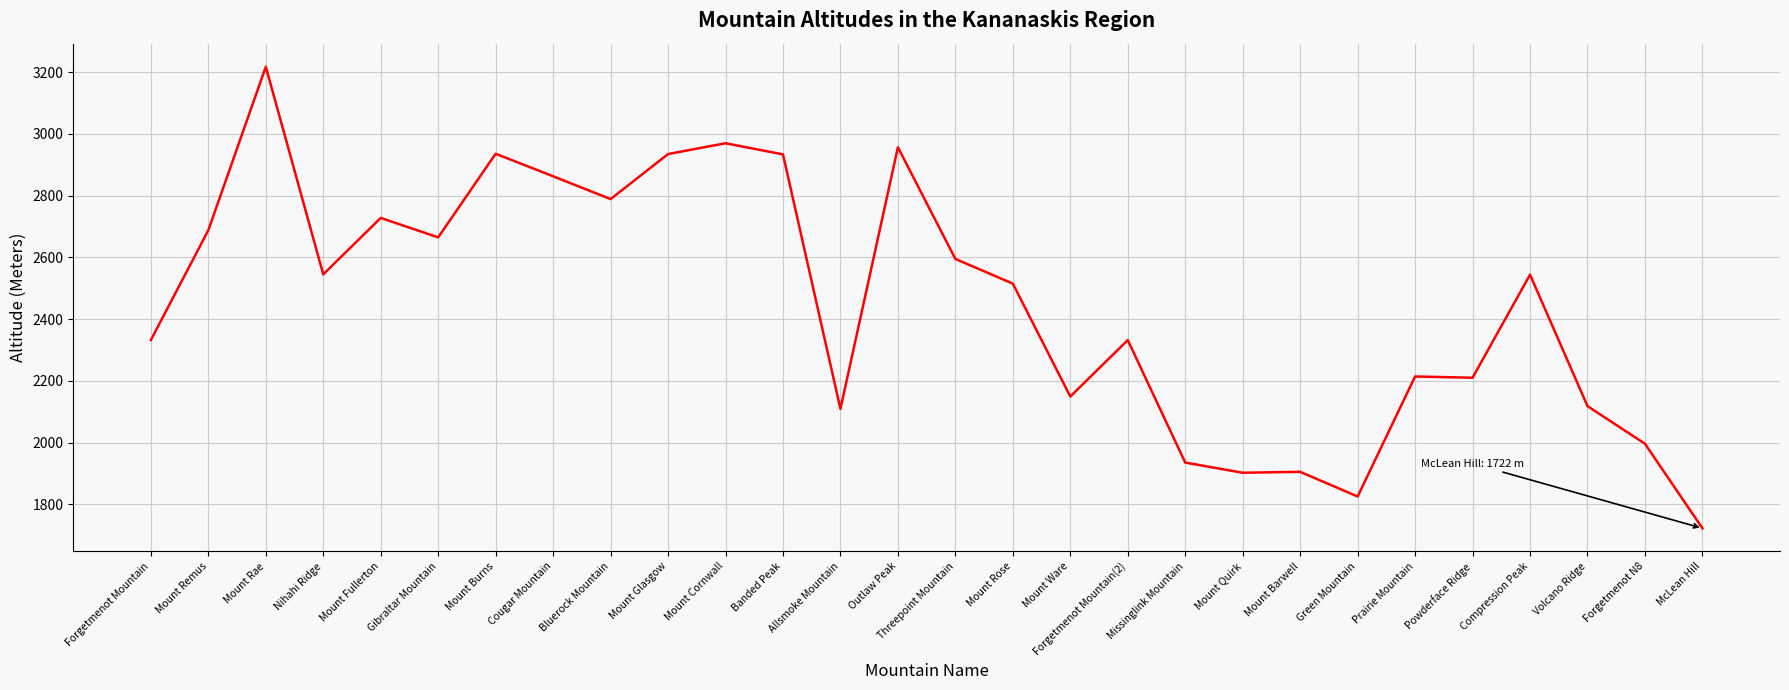

The chart shows a value of 625 at Gibraltar Mountain. True or false?

False